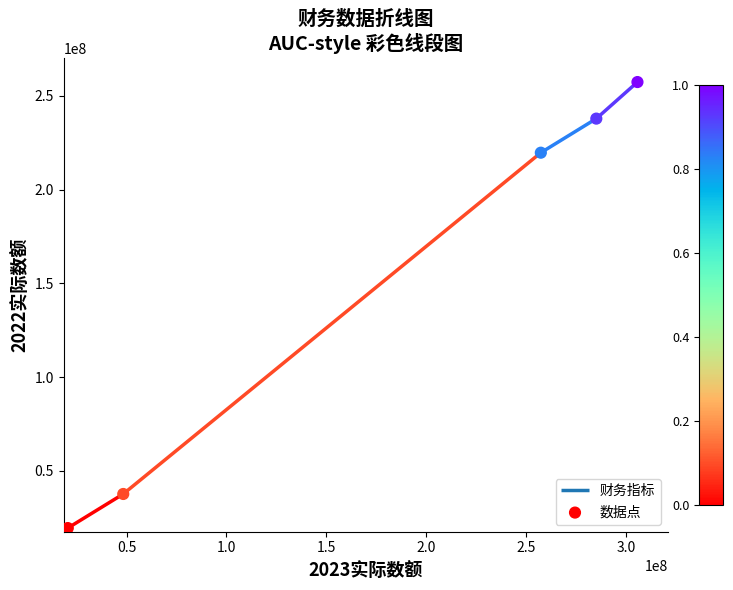

Between 2.0 and 1.5, which is larger?

2.0